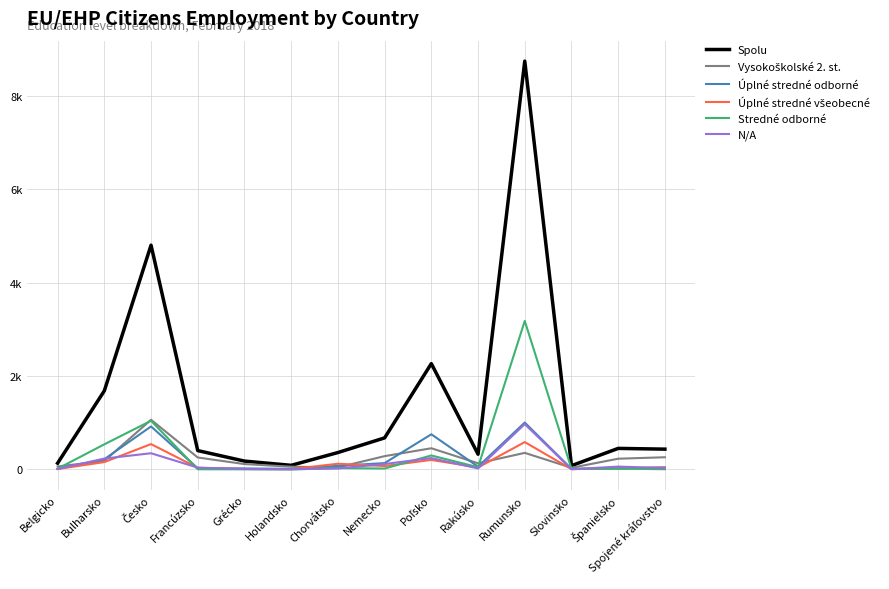

How many intersections are there between Úplné stredné odborné and Úplné stredné všeobecné?

6